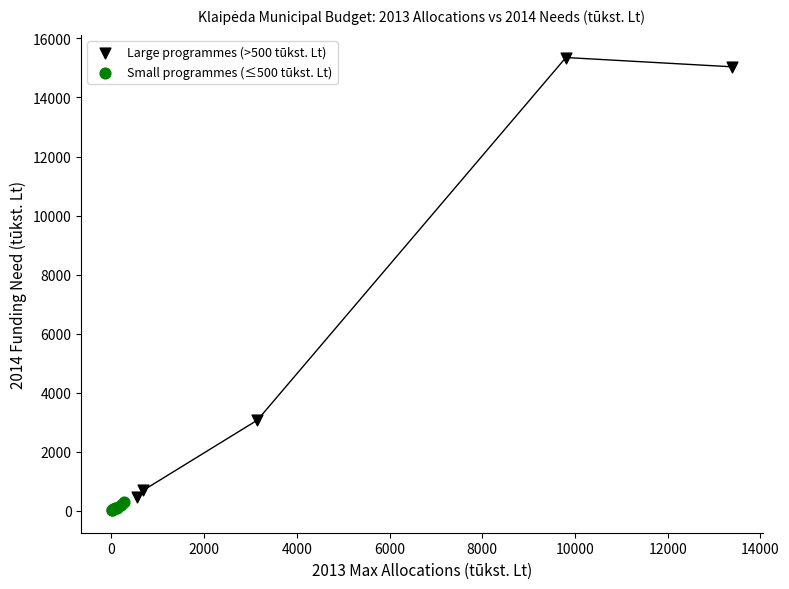

Which series contains the lowest Y value?

Small programmes (≤500 tūkst. Lt)